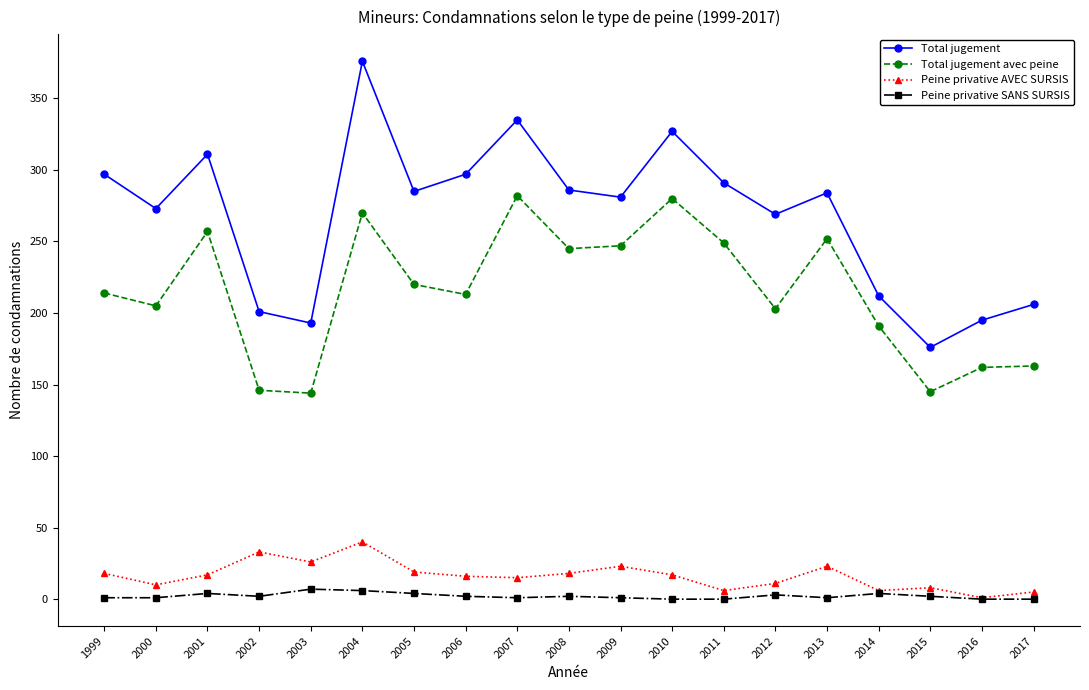

Count the number of categories in the chart.

19